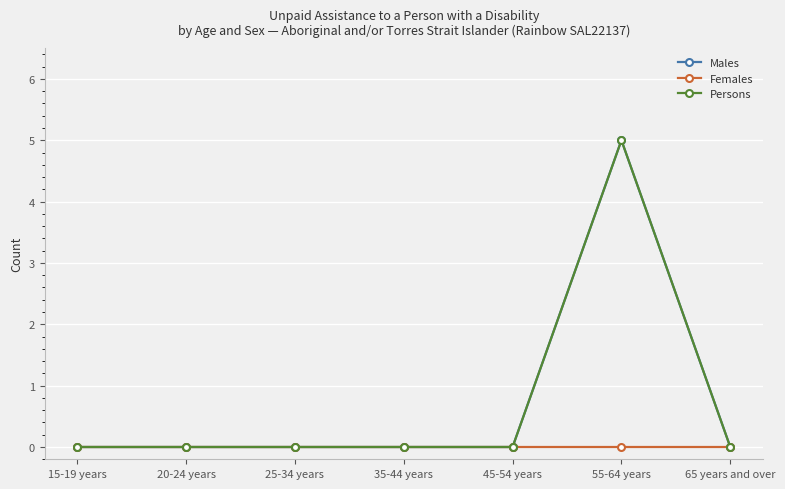

Is this an area chart (filled region under the line)?

No